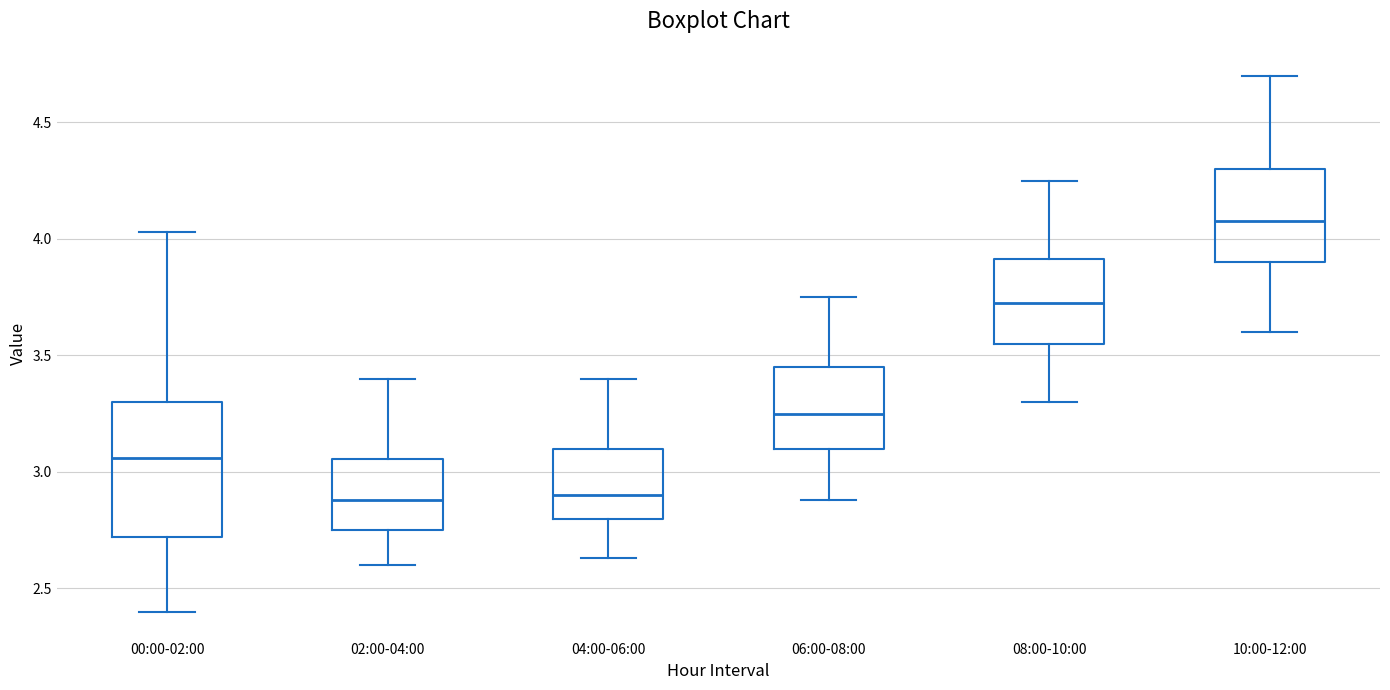

Which box is the tallest, from its lower edge to its upper edge?

00:00-02:00